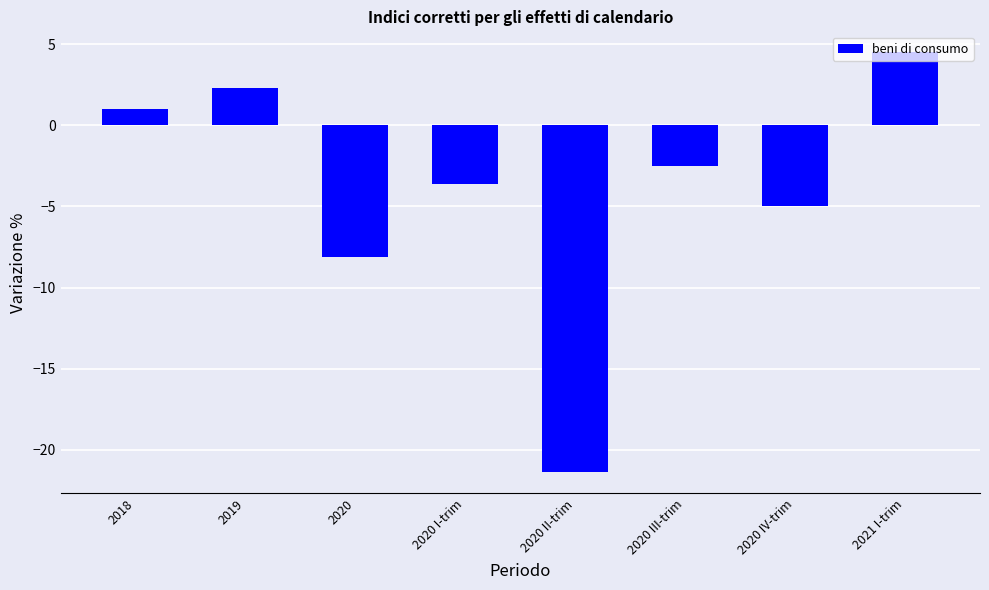

Is it true that the value at 2020 is -8.1?

True